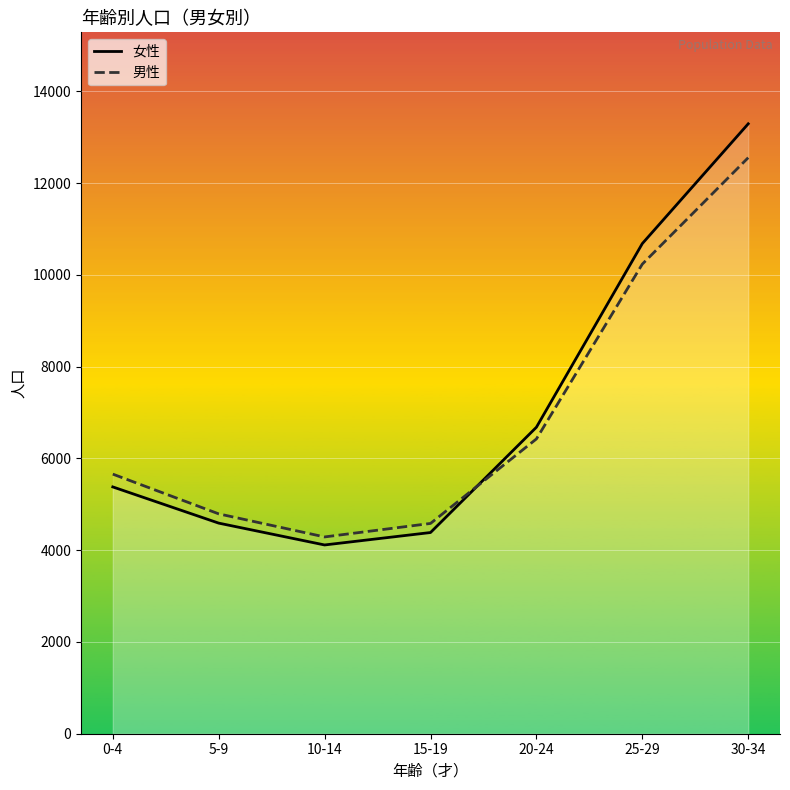

True or false: 男性 has a value of 6914 at 15-19.

False